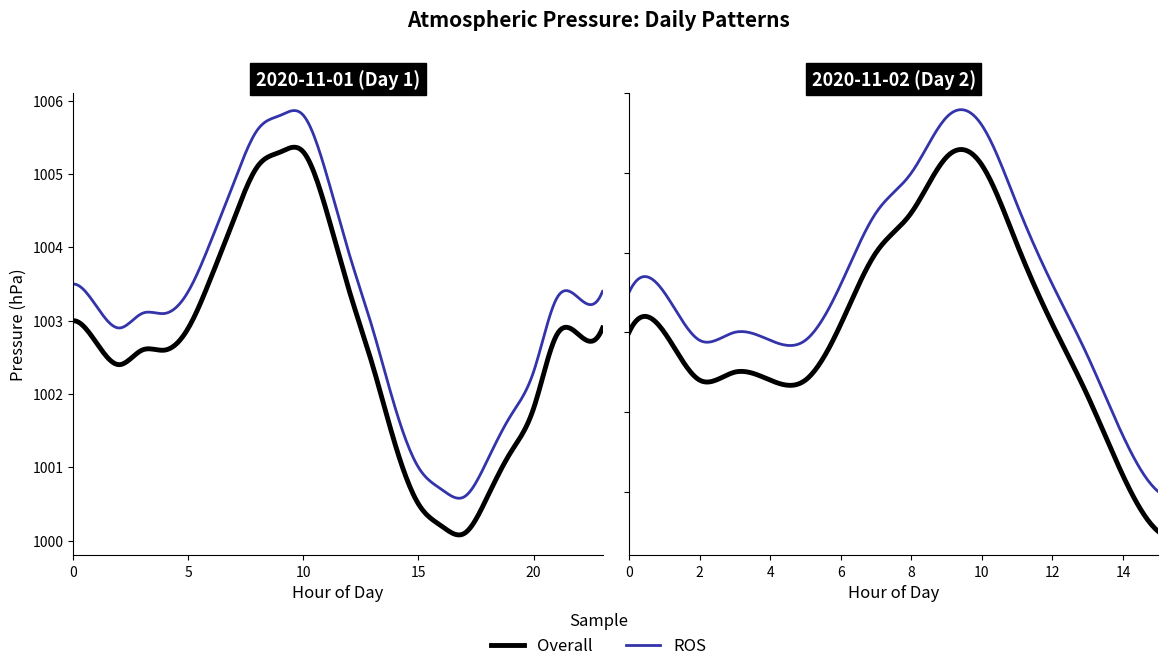

What is the smallest value displayed?

1000.1